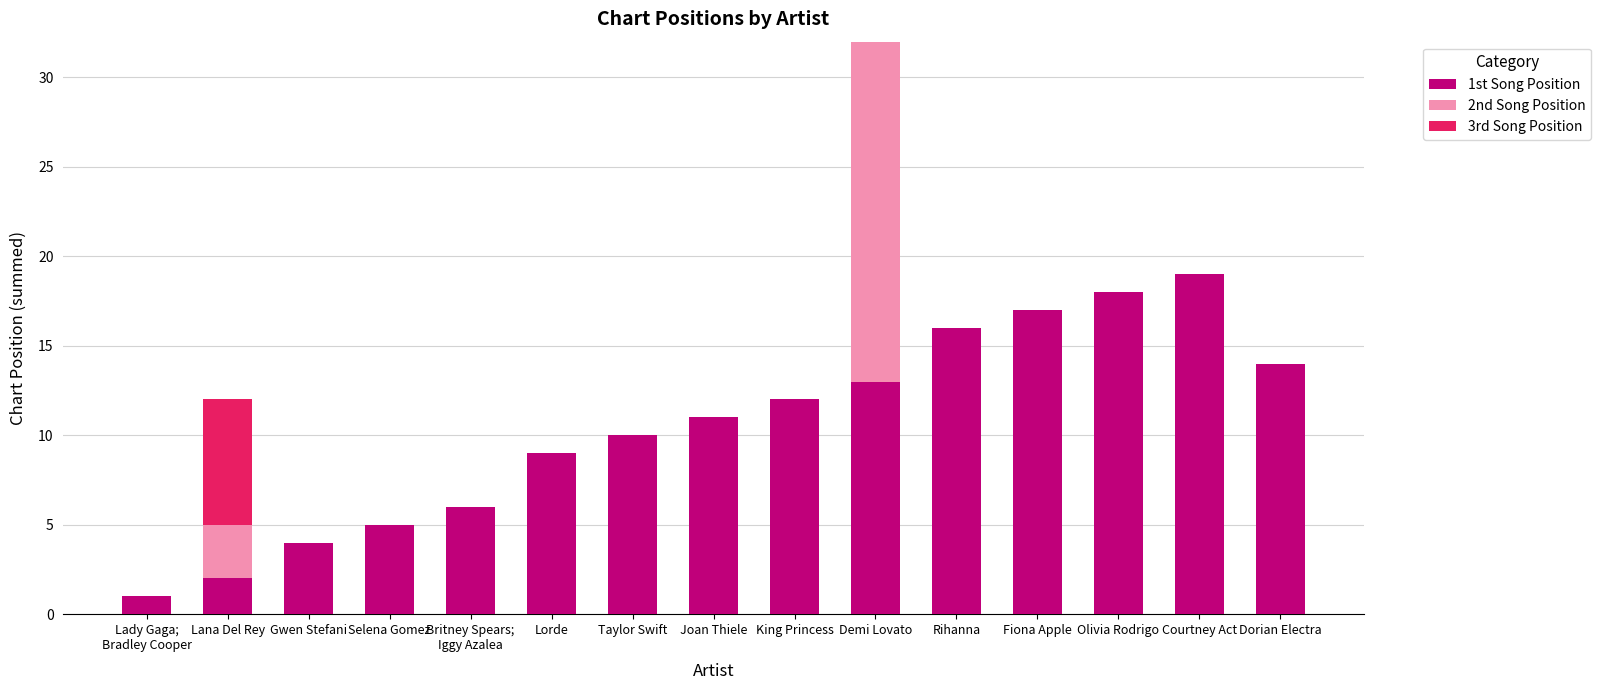

The value of 1st Song Position at Lana Del Rey is 3. True or false?

False